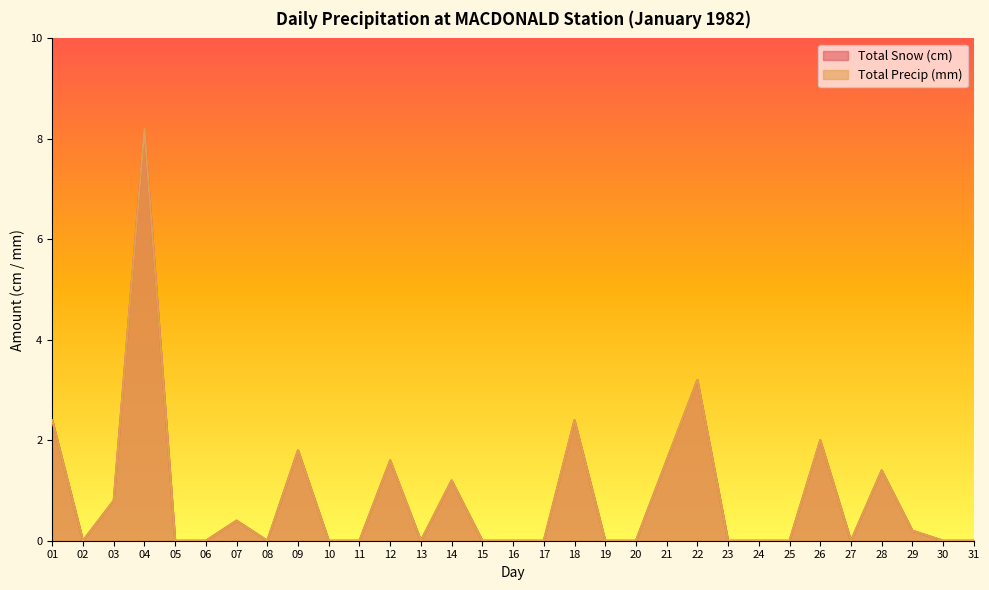

What is the average value of the Total Snow (cm) series?

0.9